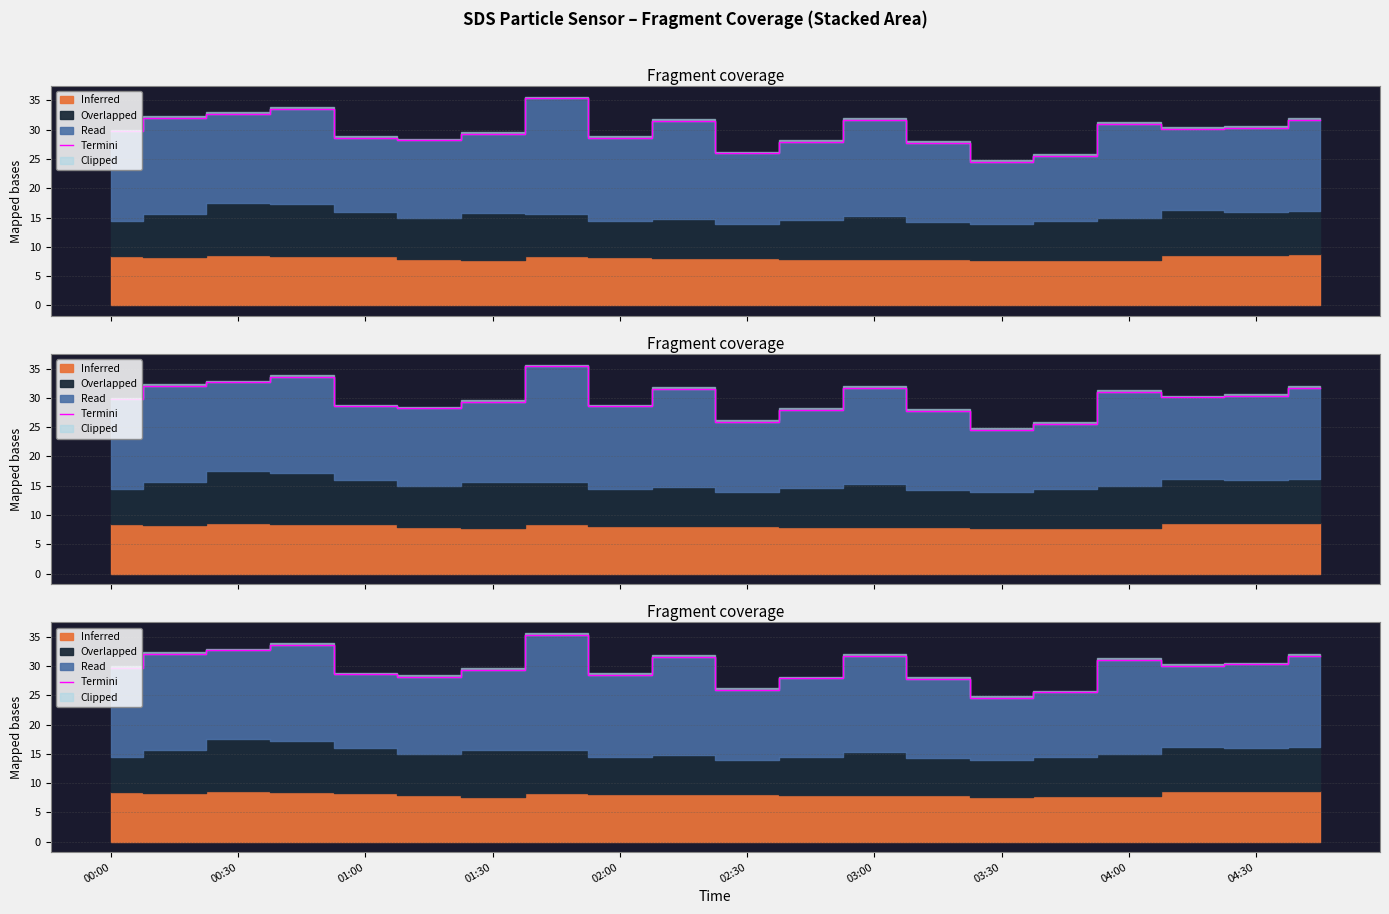

What is the sum of the values at 11 and 13?

55.7